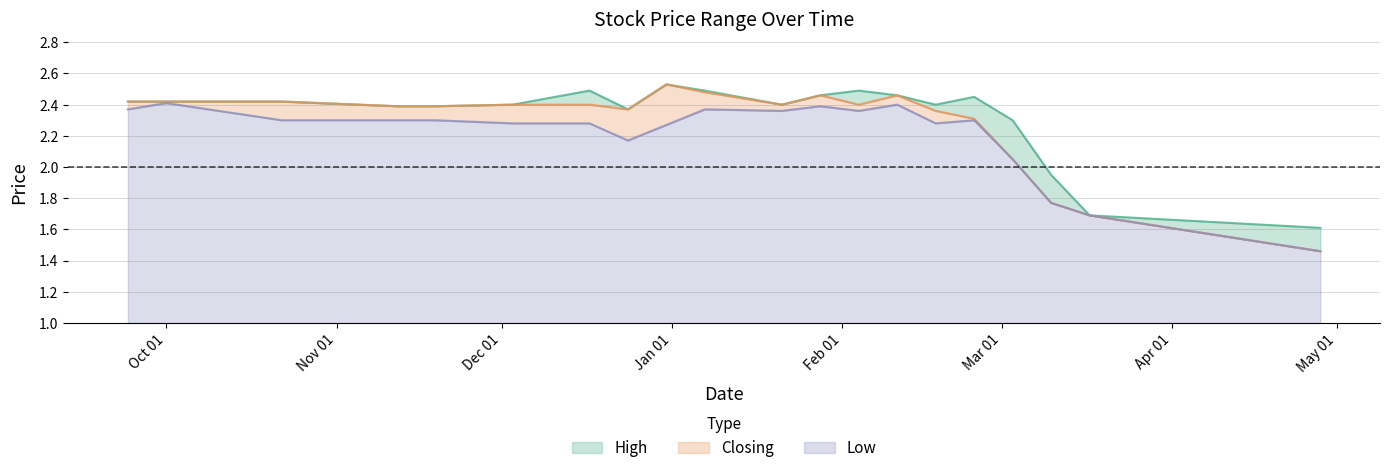

What is the value of the High point at the 11th from the left?

2.5